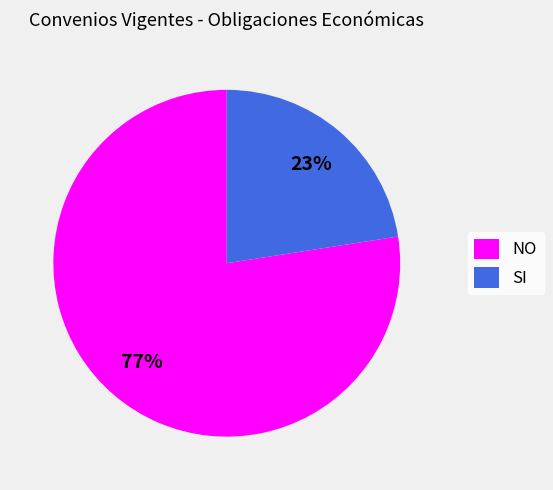

Rank the categories by value from highest to lowest.

NO, SI